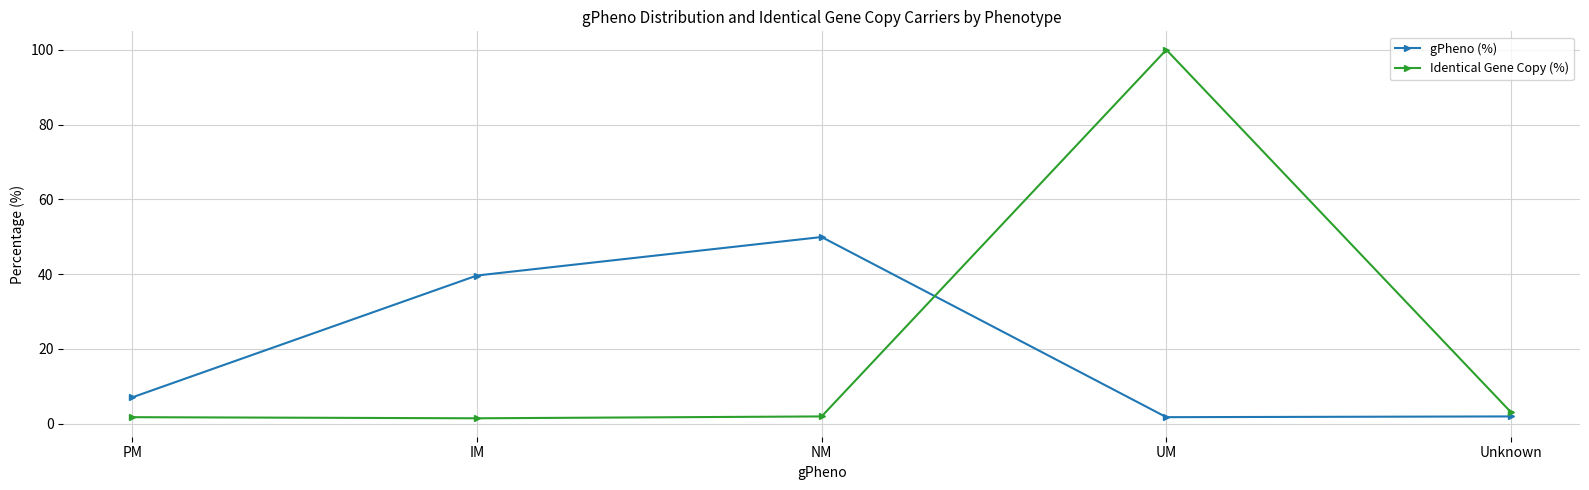

What position from the right is UM?

2